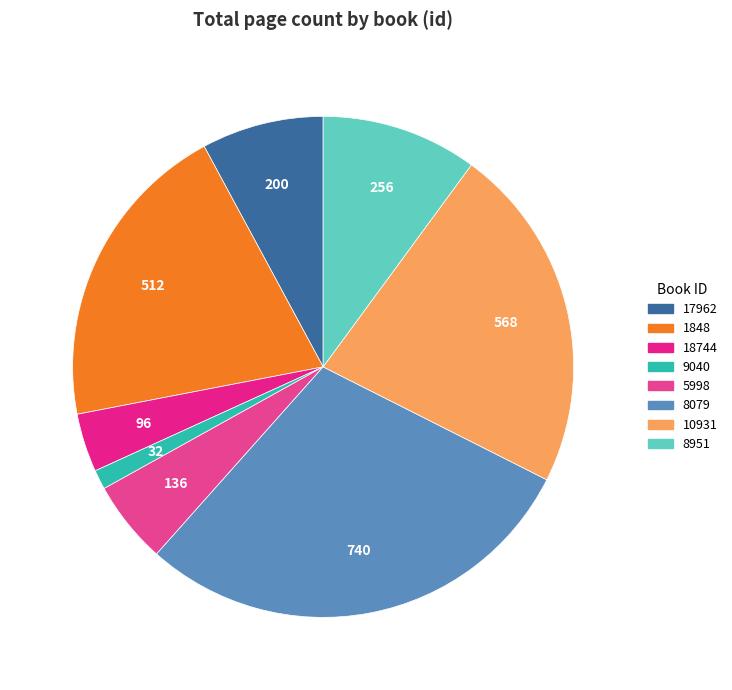

How many slices are in this pie chart?

8